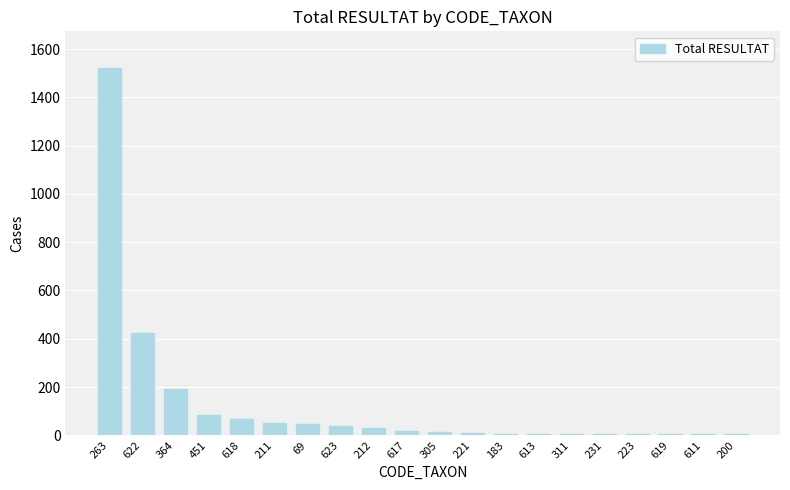

Which has a higher value, 451 or 613?

451